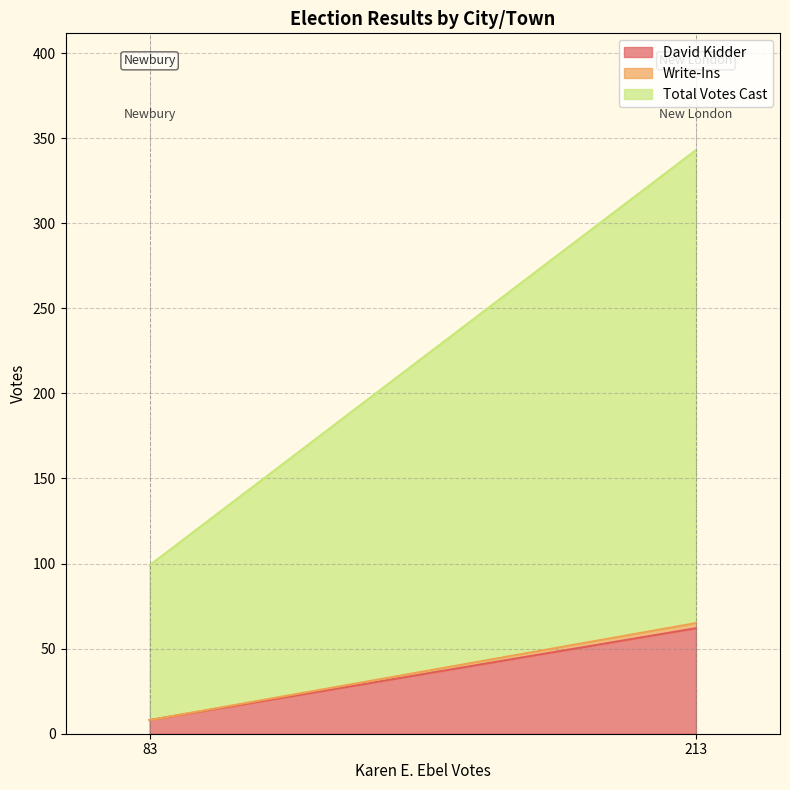

Which label corresponds to the smallest value in the chart?

Newbury